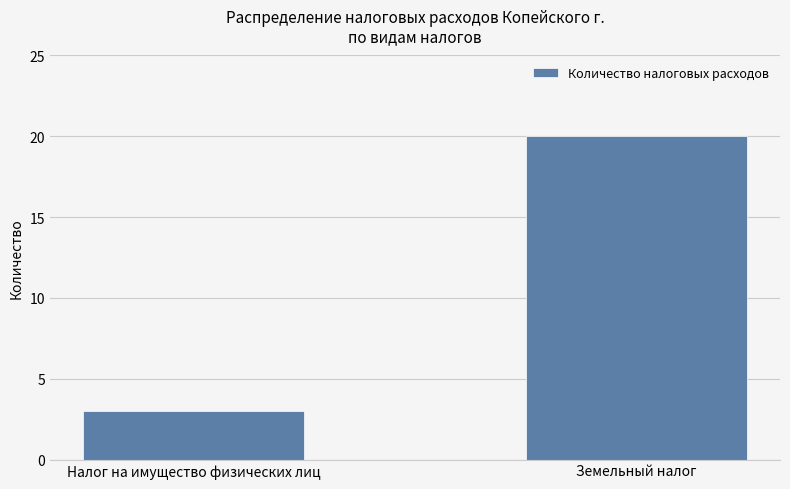

Where is the data nearest to the value 11?

Налог на имущество физических лиц